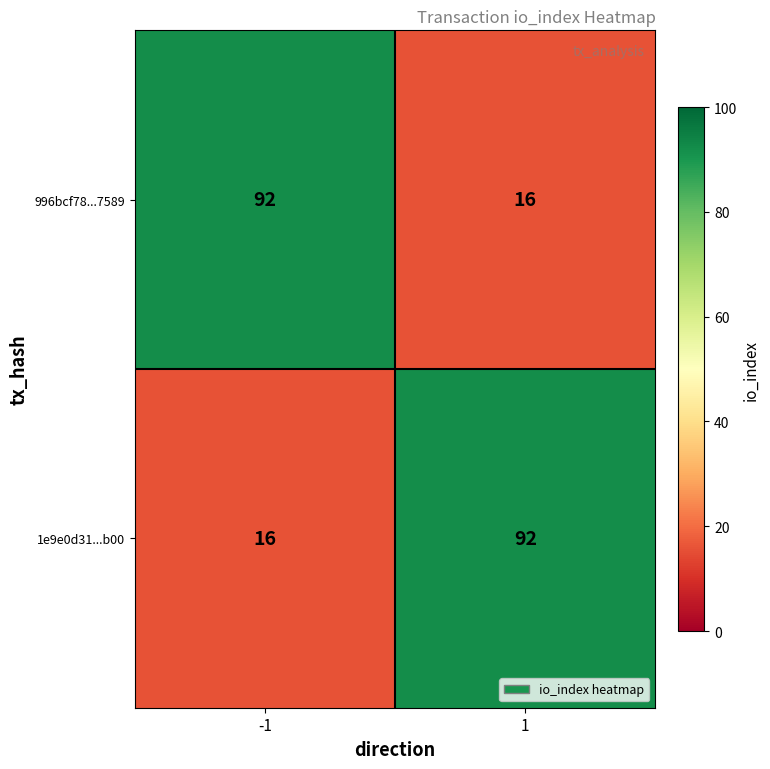

Reading left to right, list all the values displayed in this chart.

996bcf78...7589: -1=92	1=16
1e9e0d31...b00: -1=16	1=92